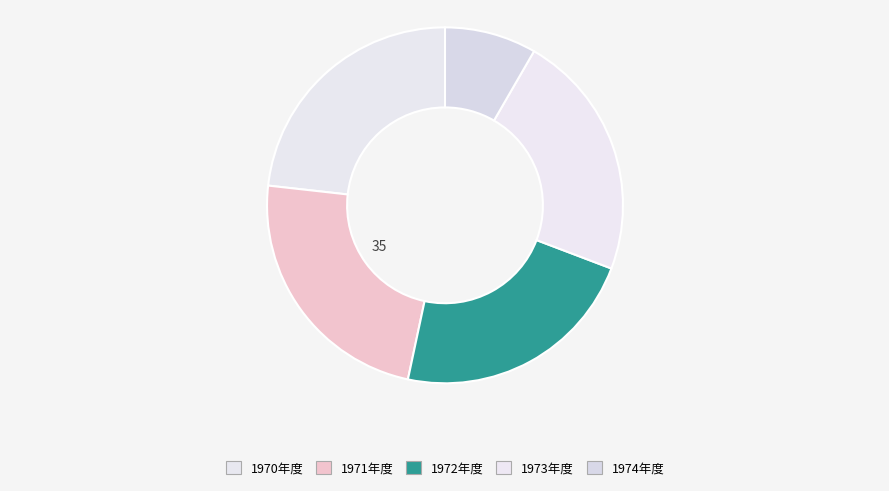

To the nearest percent, what portion does 1973年度 represent?

22%